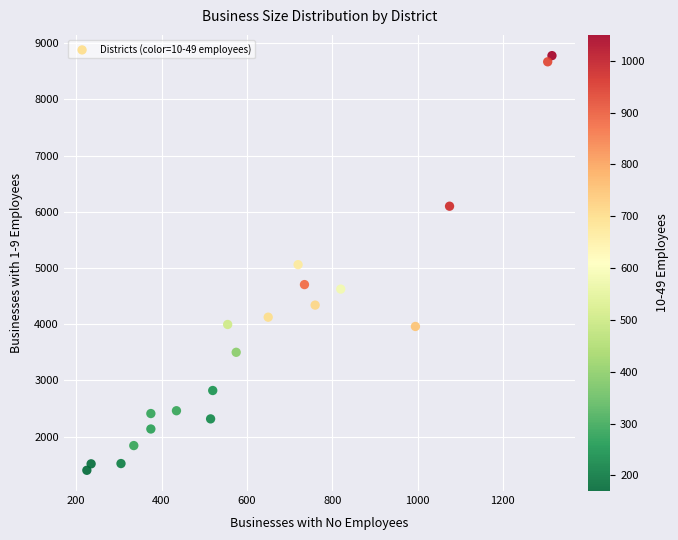

What is the range of Y values (max minus min)?

7380